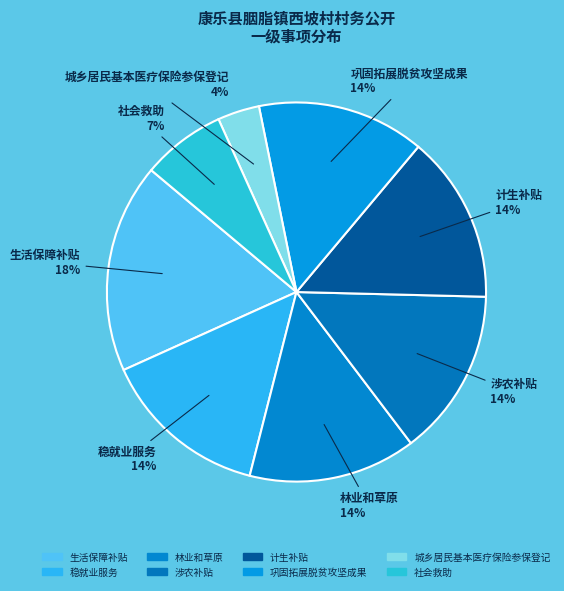

Combined, what portion of the pie is 计生补贴 and 城乡居民基本医疗保险参保登记?

17.9%